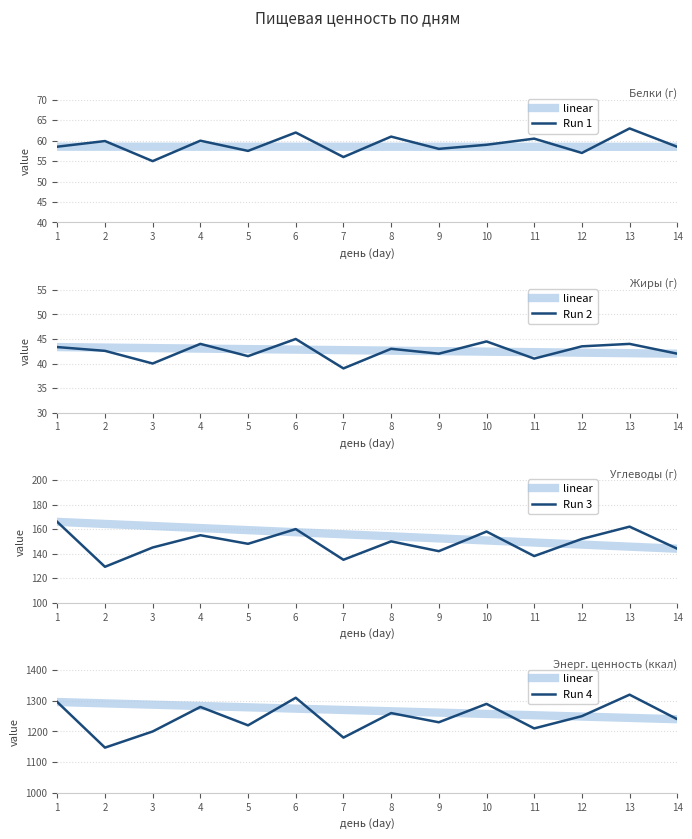

Reading left to right, transcribe all the data shown in this chart.

linear: 1296.0	1291.7	1287.4	1283.1	1278.8	1274.5	1270.2	1265.8	1261.5	1257.2	1252.9	1248.6	1244.3	1240.0
Run 1: 58.5	59.9	55.0	60.0	57.5	62.0	56.0	61.0	58.0	59.0	60.5	57.0	63.0	58.5
Run 2: 43.4	42.6	40.0	44.0	41.5	45.0	39.0	43.0	42.0	44.5	41.0	43.5	44.0	42.0
Run 3: 165.9	129.3	145.0	155.0	148.0	160.0	135.0	150.0	142.0	158.0	138.0	152.0	162.0	144.0
Run 4: 1296.0	1147.3	1200.0	1280.0	1220.0	1310.0	1180.0	1260.0	1230.0	1290.0	1210.0	1250.0	1320.0	1240.0